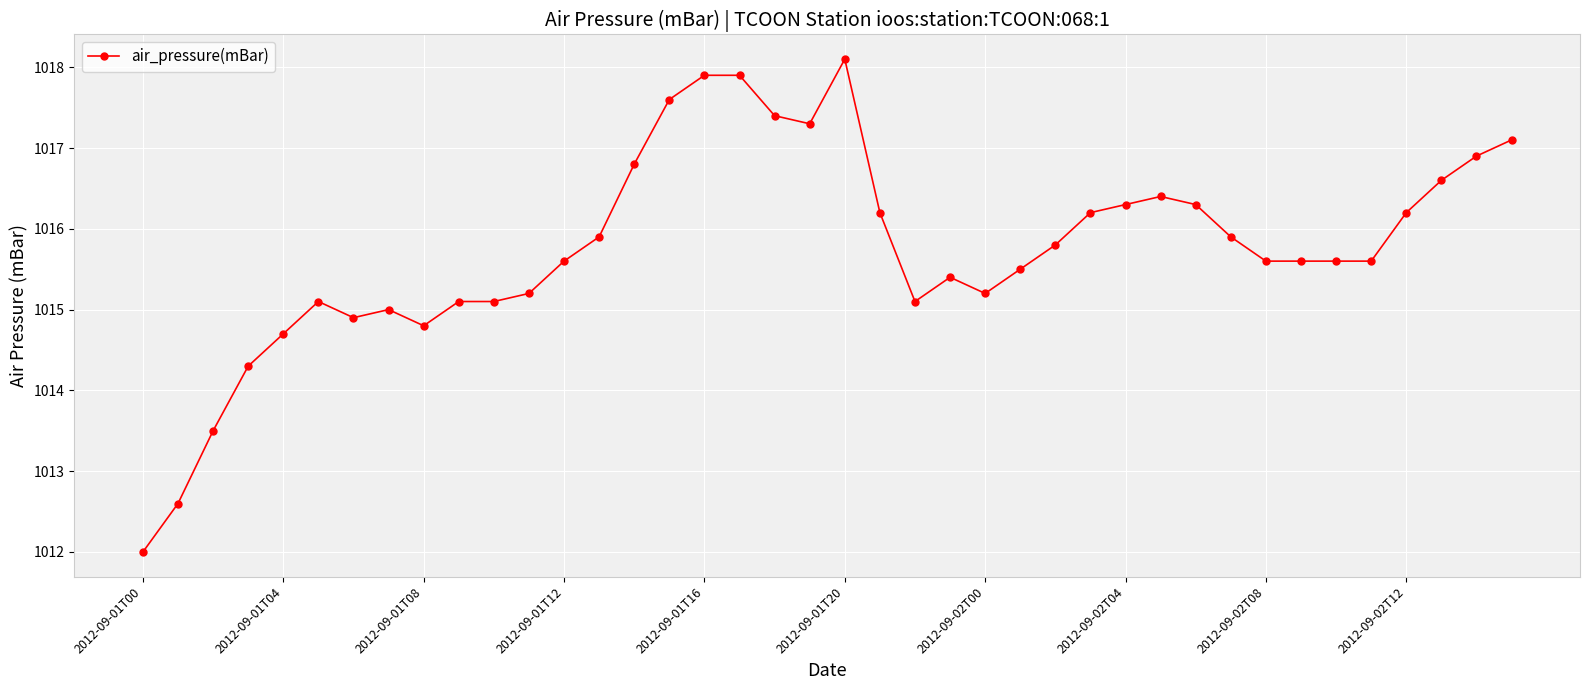

What is the value of the 37th point from the left?

1016.2